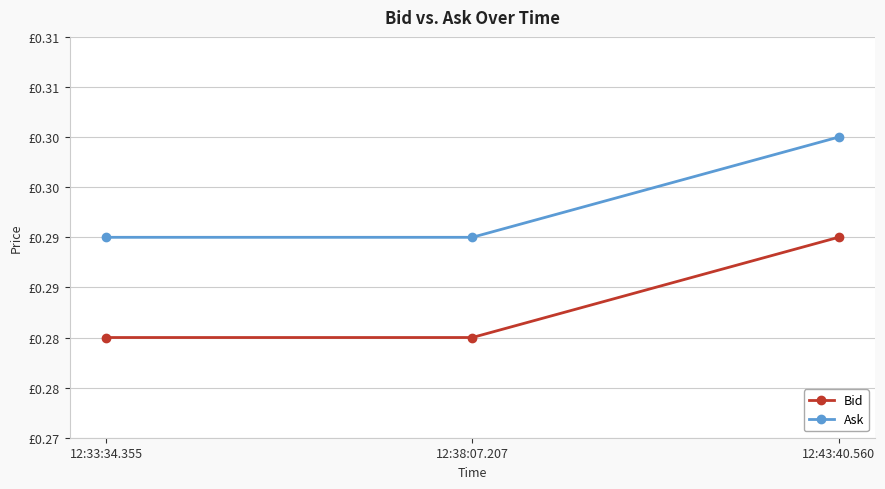

The value of Ask at 12:43:40.560 is 0.3. True or false?

True